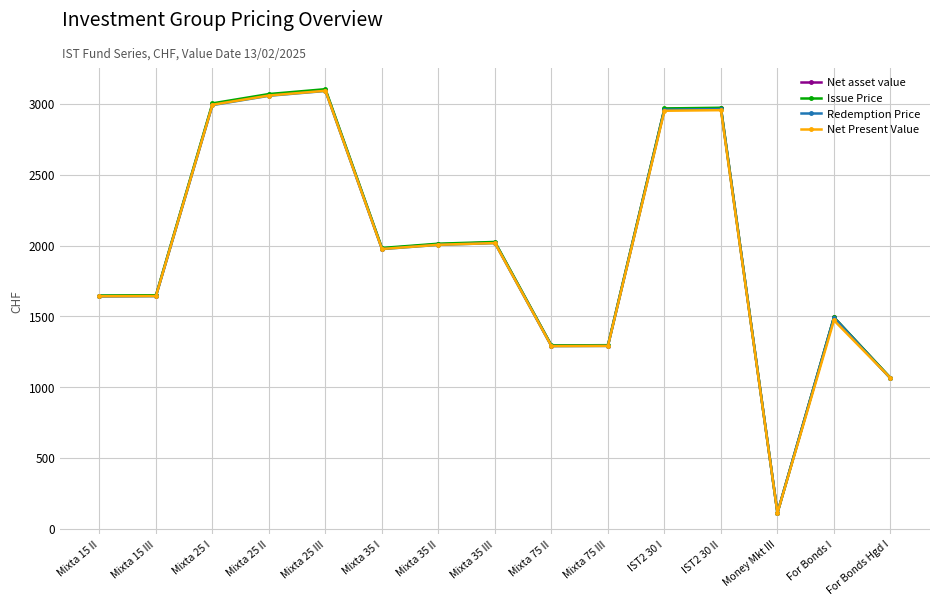

At how many categories does at least one series exceed 2799?

5